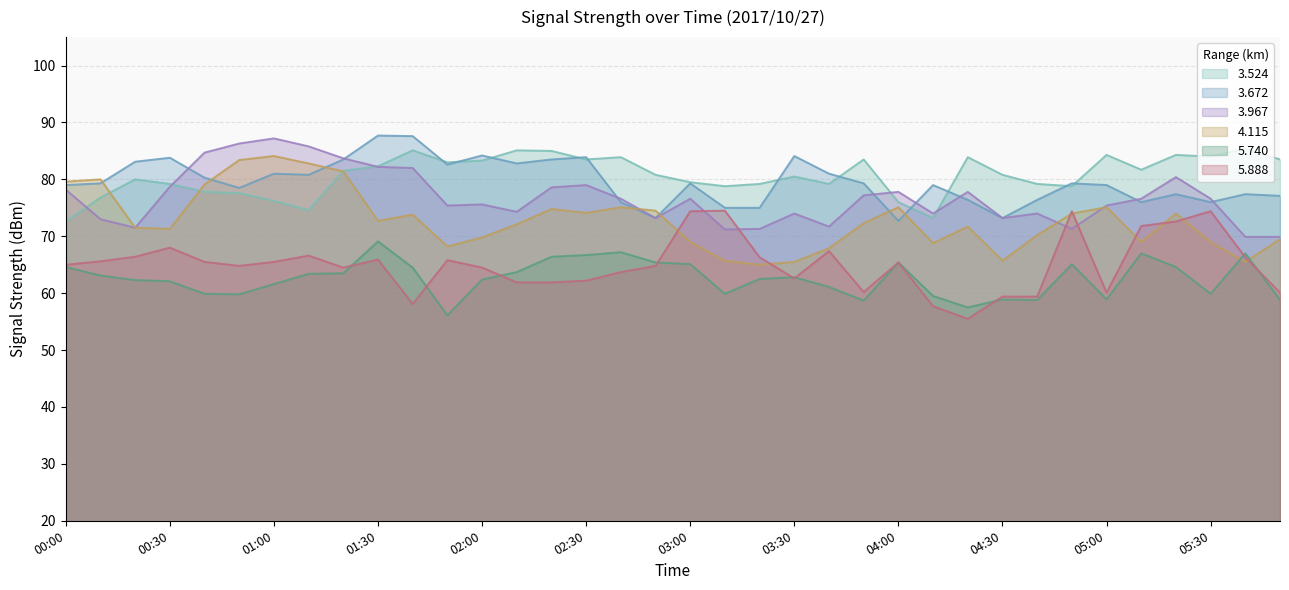

What is the label of the 7th point from the left?

01:00